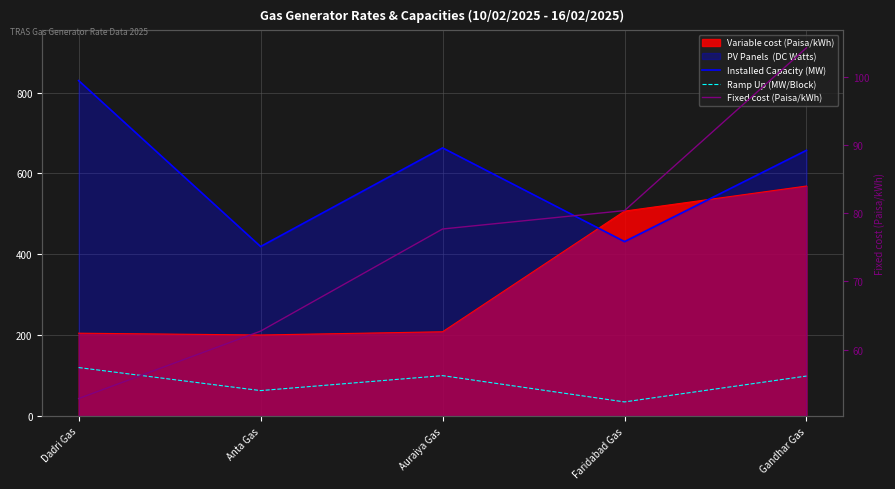

How many data points in Installed Capacity (MW) are less than 657?

2